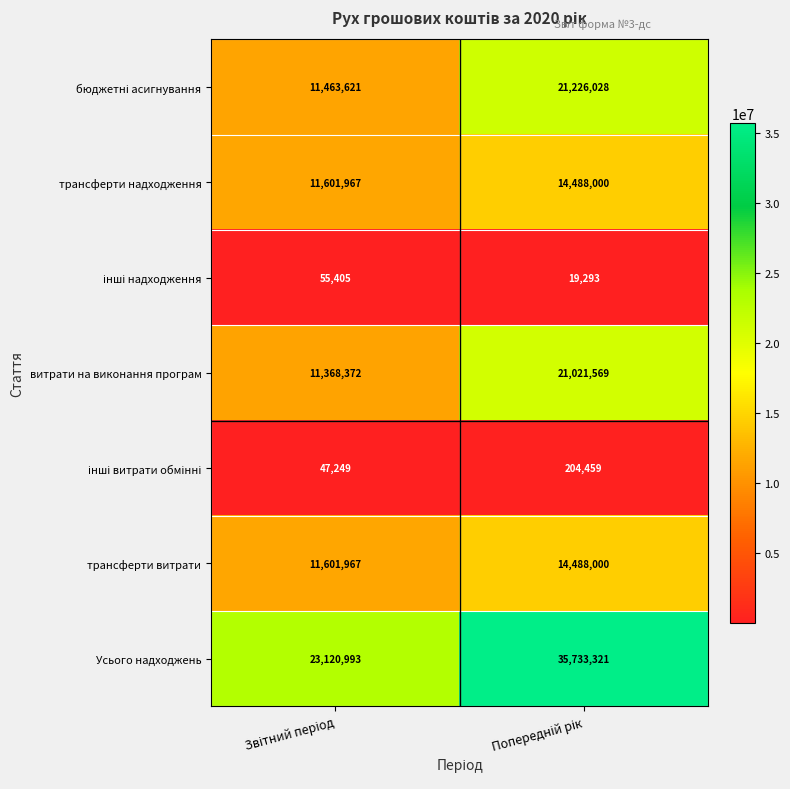

At how many categories does at least one series exceed 27124109?

1